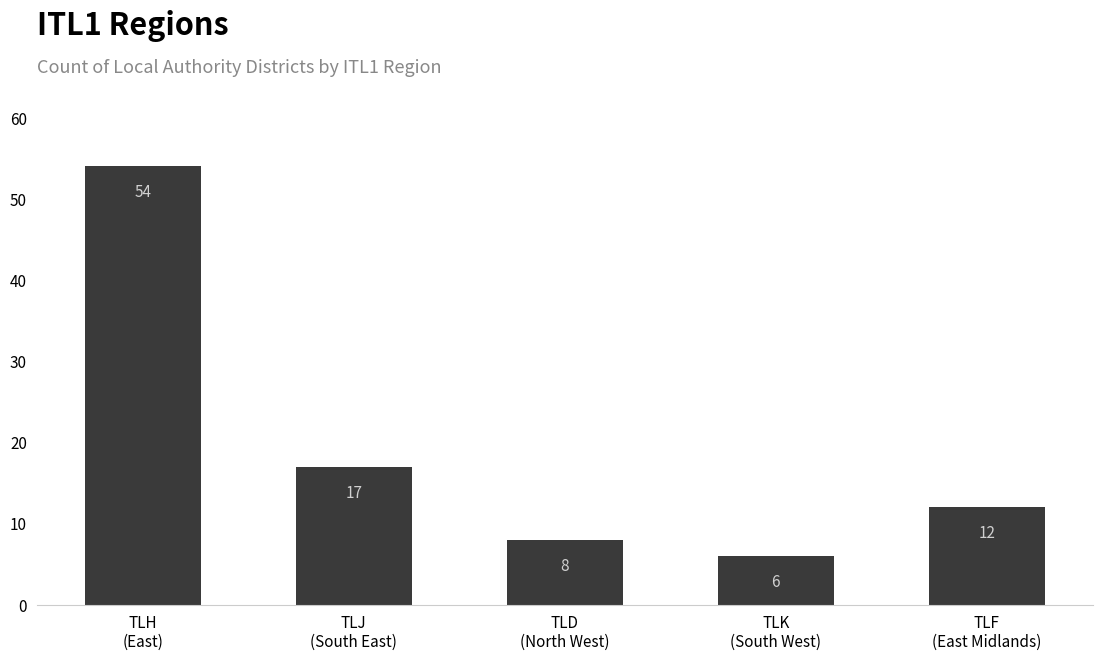

What is the value of the 5th bar from the left?

12